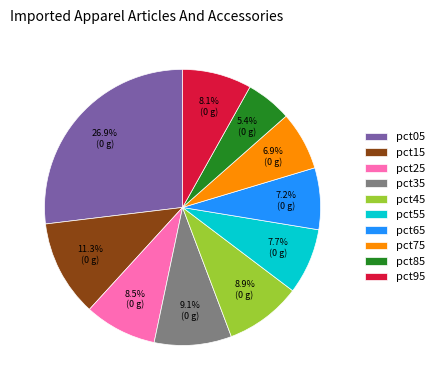

Is pct05 the majority of the pie?

No